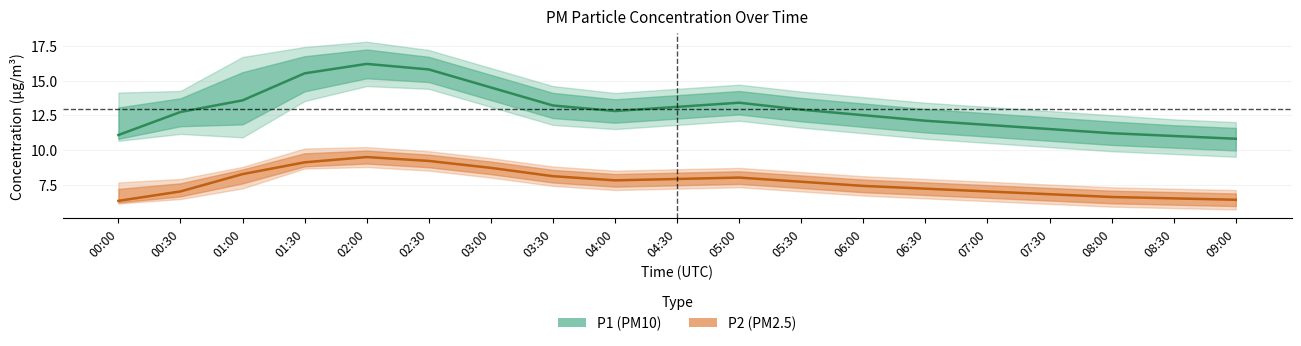

Reading right to left, list all the values displayed in this chart.

P1_center: 09:00=10.8	08:30=11.0	08:00=11.2	07:30=11.5	07:00=11.8	06:30=12.1	06:00=12.5	05:30=12.9	05:00=13.4	04:30=13.1	04:00=12.8	03:30=13.2	03:00=14.5	02:30=15.8	02:00=16.2	01:30=15.5	01:00=13.6	00:30=12.7	00:00=11.1
P1_upper: 09:00=12.0	08:30=12.2	08:00=12.5	07:30=12.8	07:00=13.1	06:30=13.4	06:00=13.8	05:30=14.2	05:00=14.7	04:30=14.4	04:00=14.1	03:30=14.6	03:00=15.9	02:30=17.2	02:00=17.8	01:30=17.4	01:00=16.7	00:30=14.2	00:00=14.1
P1_lower: 09:00=9.5	08:30=9.7	08:00=9.9	07:30=10.2	07:00=10.5	06:30=10.8	06:00=11.2	05:30=11.6	05:00=12.1	04:30=11.8	04:00=11.5	03:30=11.8	03:00=13.1	02:30=14.4	02:00=14.6	01:30=13.5	01:00=10.9	00:30=11.2	00:00=10.7
P2_center: 09:00=6.4	08:30=6.5	08:00=6.6	07:30=6.8	07:00=7.0	06:30=7.2	06:00=7.4	05:30=7.7	05:00=8.0	04:30=7.9	04:00=7.8	03:30=8.1	03:00=8.7	02:30=9.2	02:00=9.5	01:30=9.1	01:00=8.2	00:30=7.0	00:00=6.3
P2_upper: 09:00=7.1	08:30=7.2	08:00=7.3	07:30=7.5	07:00=7.7	06:30=7.9	06:00=8.1	05:30=8.4	05:00=8.7	04:30=8.6	04:00=8.5	03:30=8.8	03:00=9.4	02:30=9.9	02:00=10.2	01:30=10.1	01:00=8.8	00:30=7.9	00:00=7.7
P2_lower: 09:00=5.7	08:30=5.8	08:00=5.9	07:30=6.1	07:00=6.3	06:30=6.5	06:00=6.7	05:30=7.0	05:00=7.3	04:30=7.2	04:00=7.1	03:30=7.4	03:00=8.0	02:30=8.5	02:00=8.8	01:30=8.7	01:00=7.2	00:30=6.5	00:00=6.1